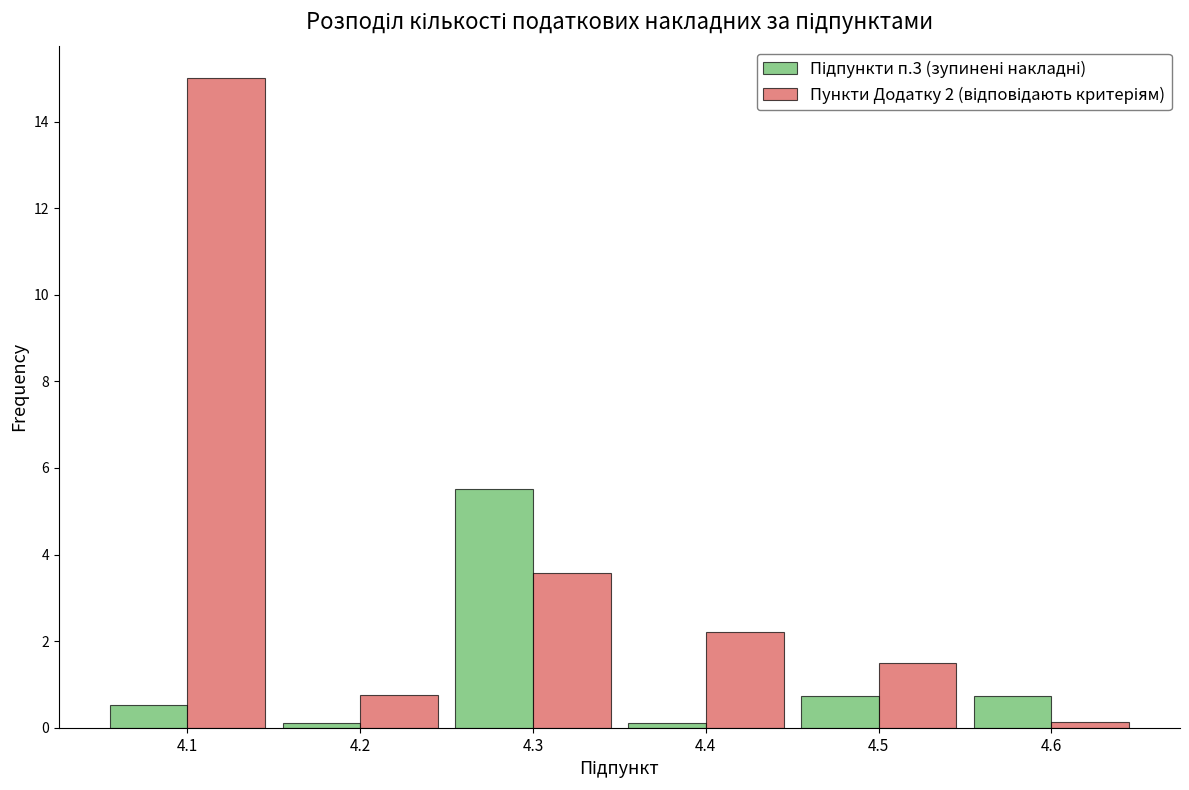

What is the spread (max minus min) of values at 4.5?

0.8